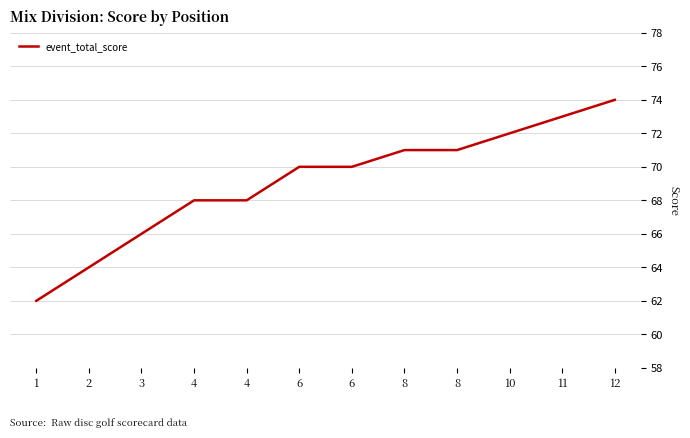

List the labels in order of value, smallest first.

1, 2, 3, 4, 4, 6, 6, 8, 8, 10, 11, 12